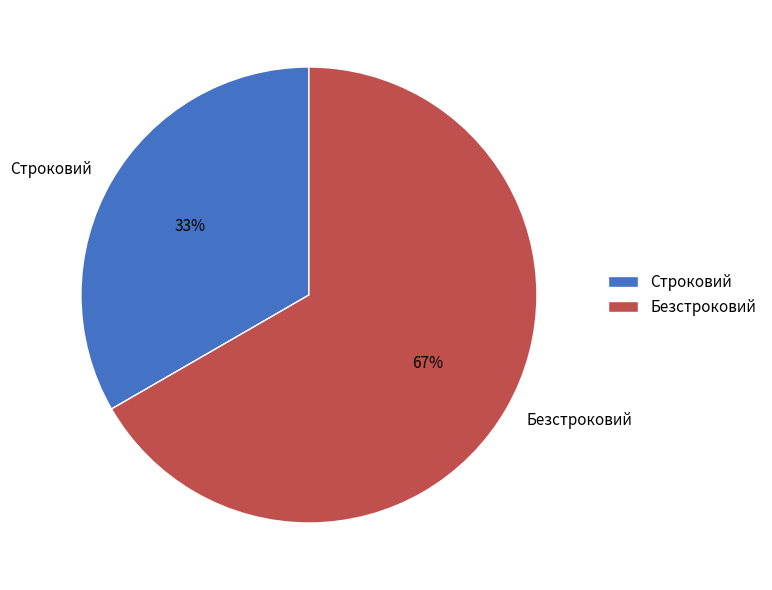

To the nearest percent, what percentage of the pie is Безстроковий?

67%